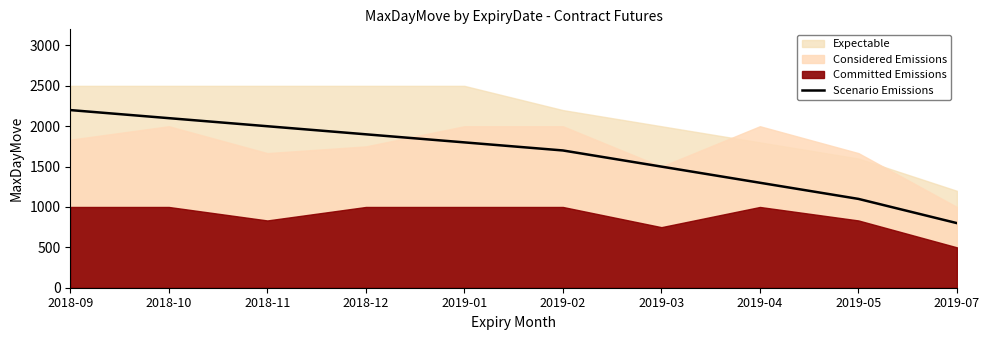

What is the maximum value for Scenario Emissions?

2200